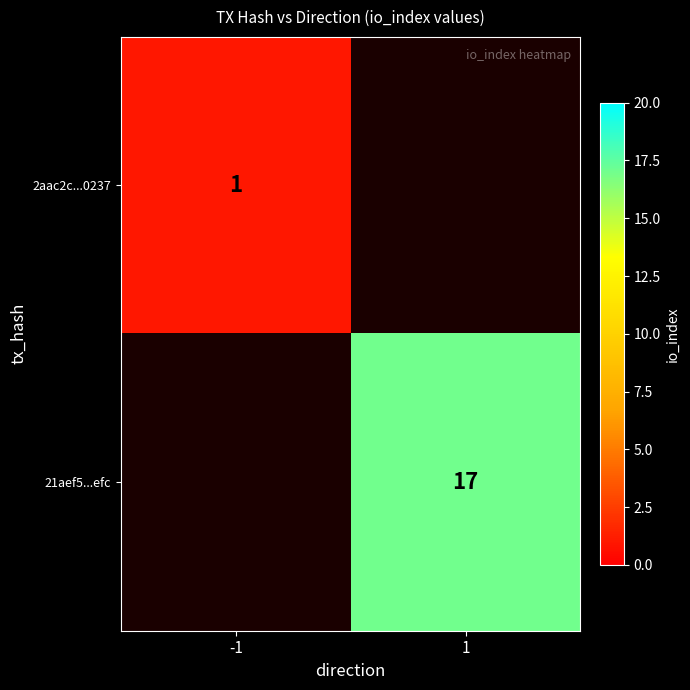

At how many categories does at least one series exceed 11?

1